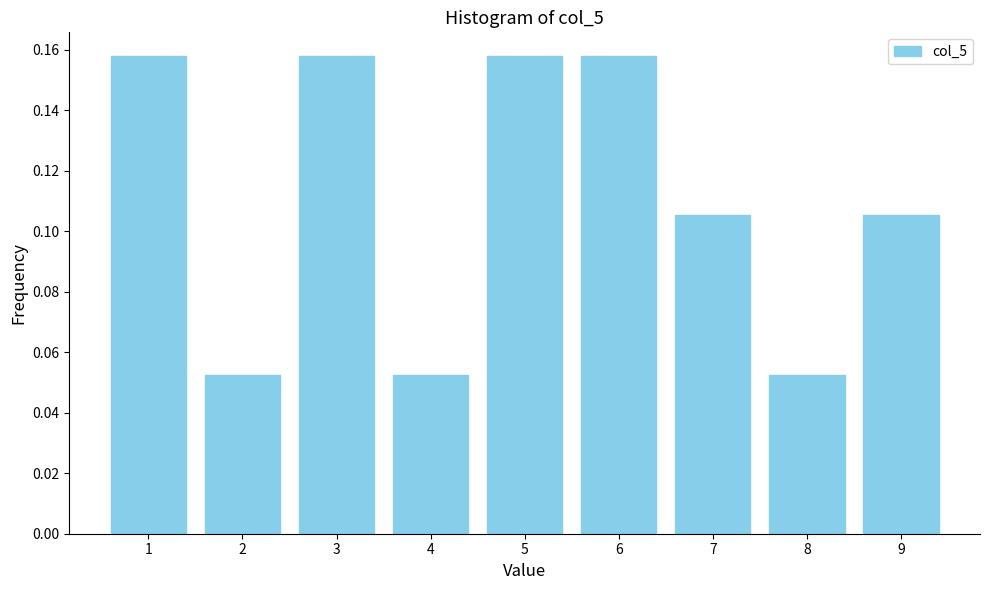

How many values are between 0 and 1?

9